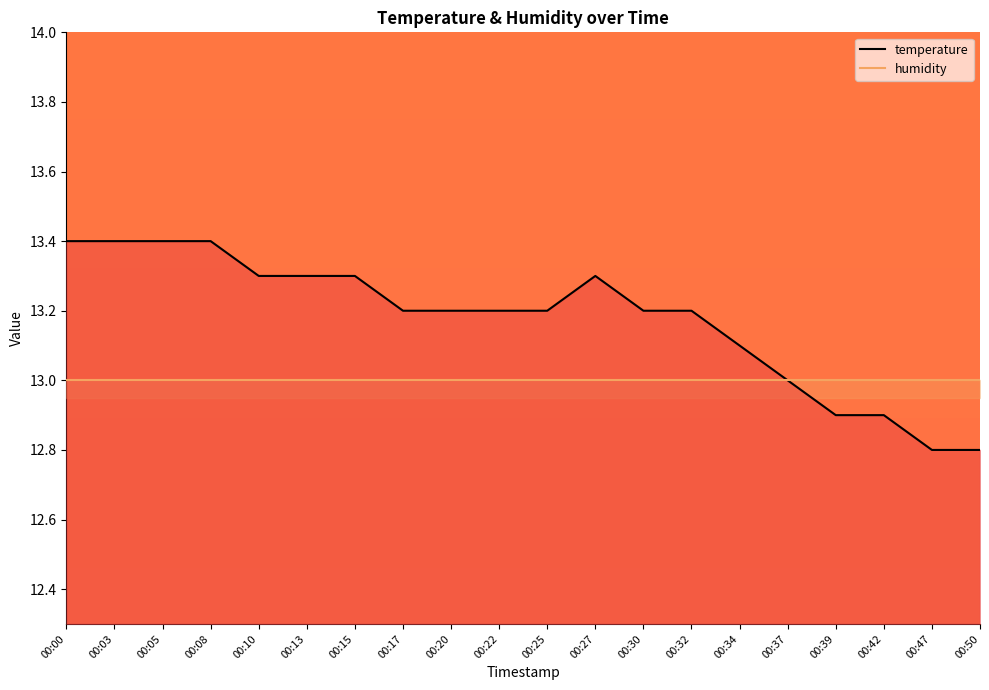

Is the value of temperature at 00:32 greater than the value of humidity at 00:30?

Yes